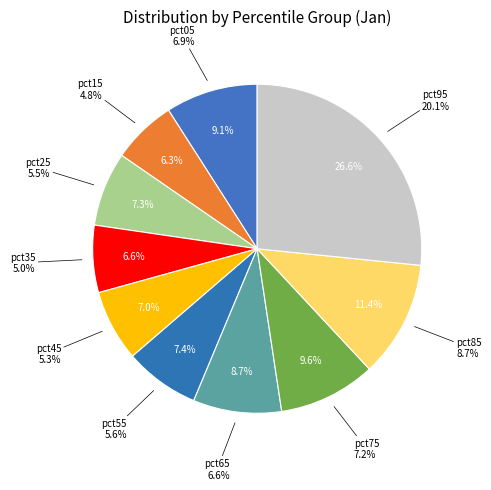

To the nearest percent, what is the average slice percentage?

10%